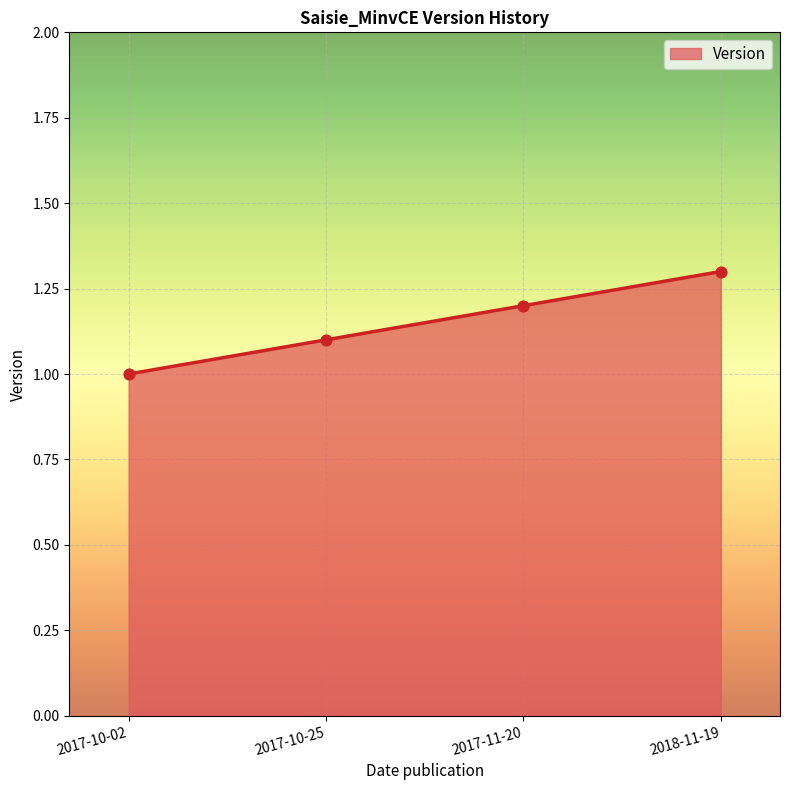

Approximately how many times larger is the value at 2018-11-19 compared to 2017-11-20?

1.1